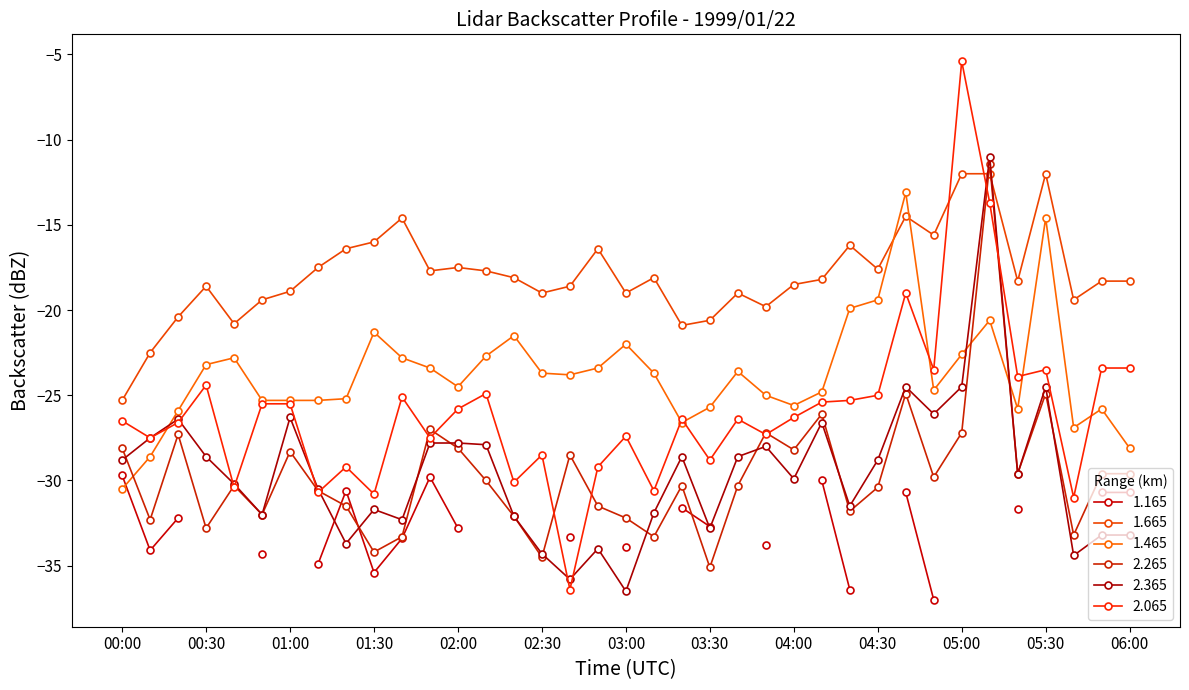

What is the label of the 24th point from the right?

02:10